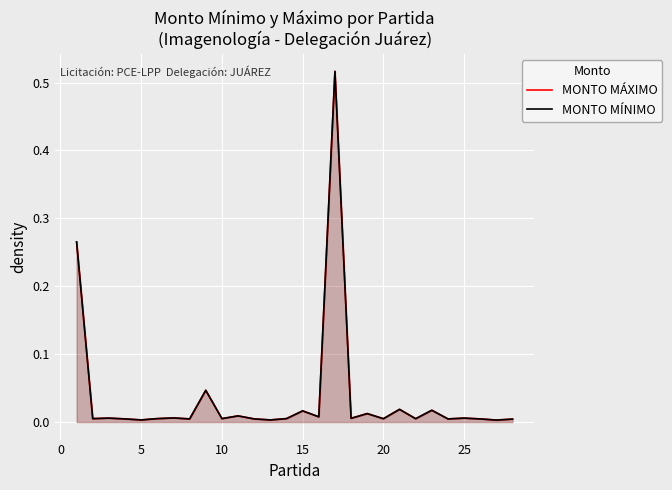

What are all the series names shown in the legend?

MONTO MÁXIMO, MONTO MÍNIMO